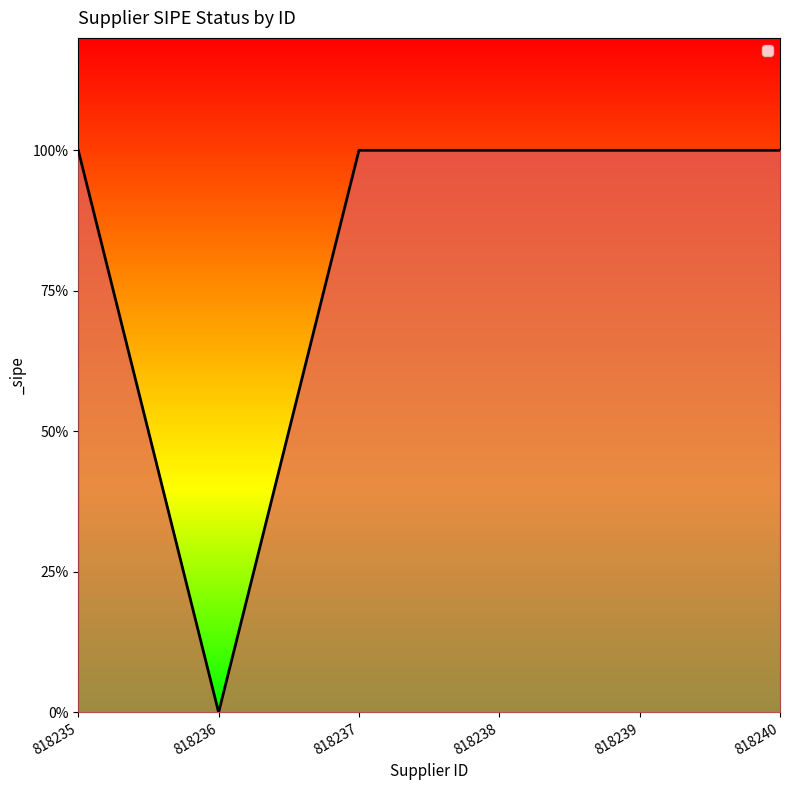

Reading right to left, extract all data points from this chart.

818240=1	818239=1	818238=1	818237=1	818236=0	818235=1